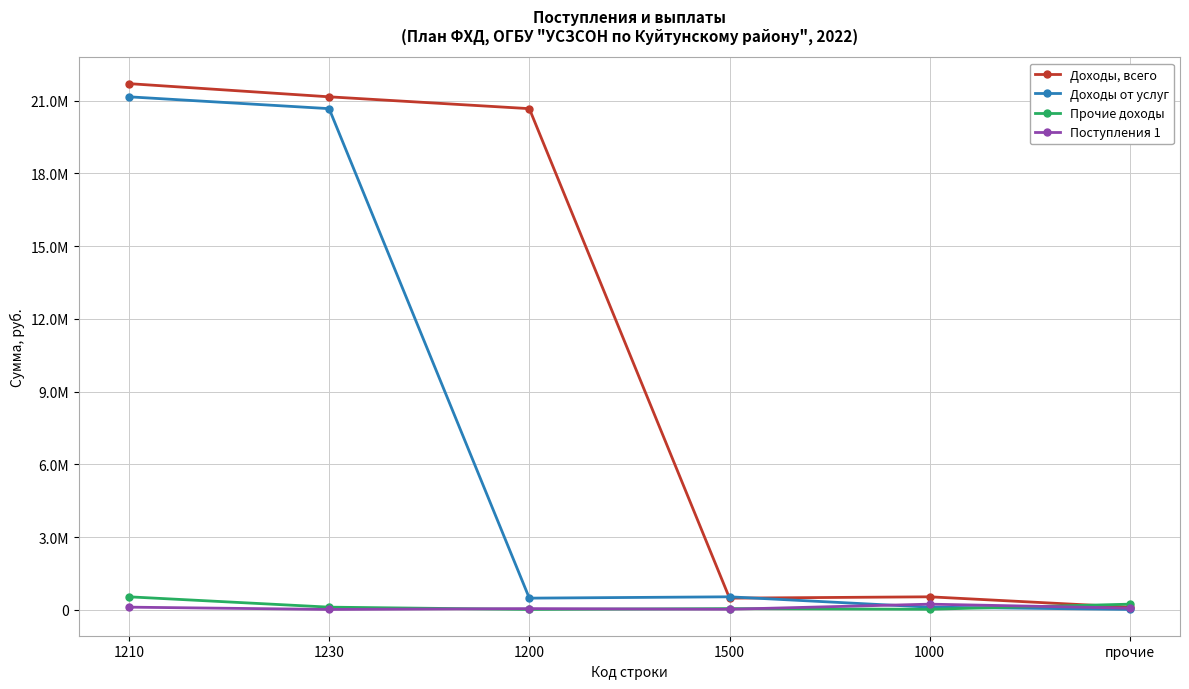

What is the difference between the maximum and minimum values in the Доходы от услуг series?

21136542.0